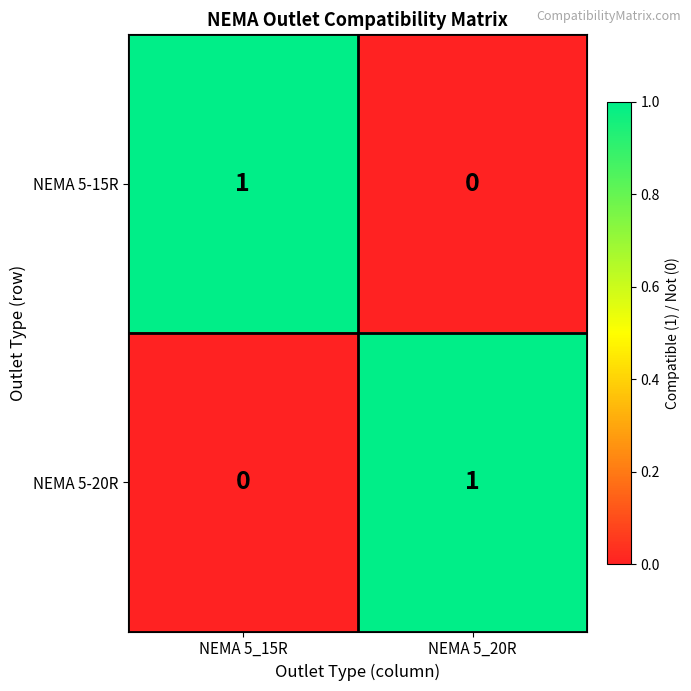

The value of NEMA 5-20R at NEMA 5_15R is 0. True or false?

True